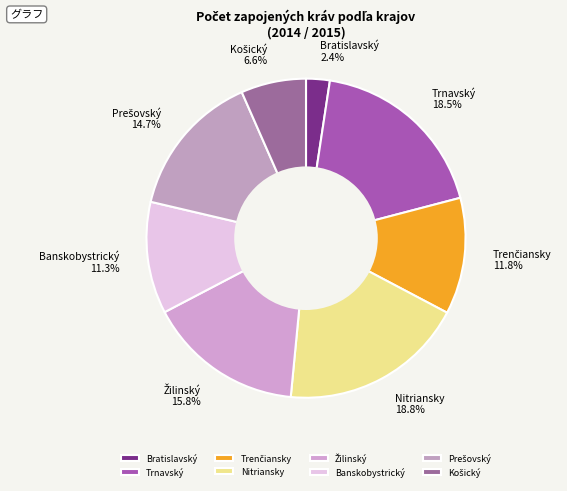

How many slices are in this pie chart?

8